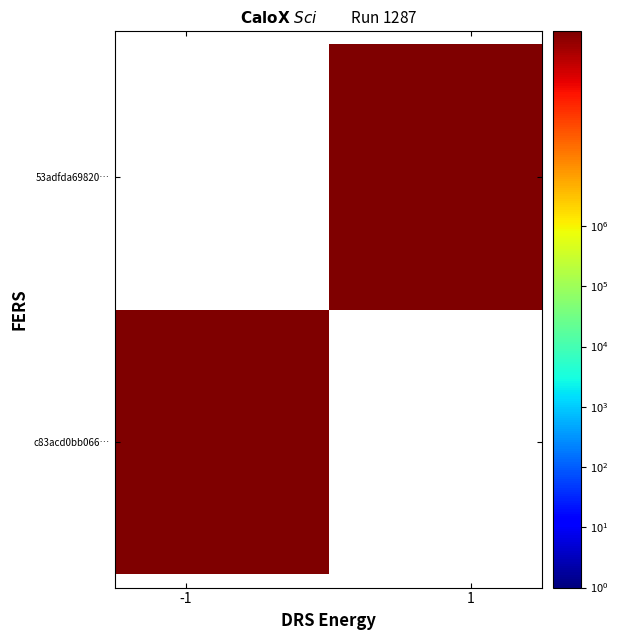

What is the difference between the maximum and minimum values in the 53adfda6982020c2e4e500762f11ddd6f18c3e7 series?

1701457348.0